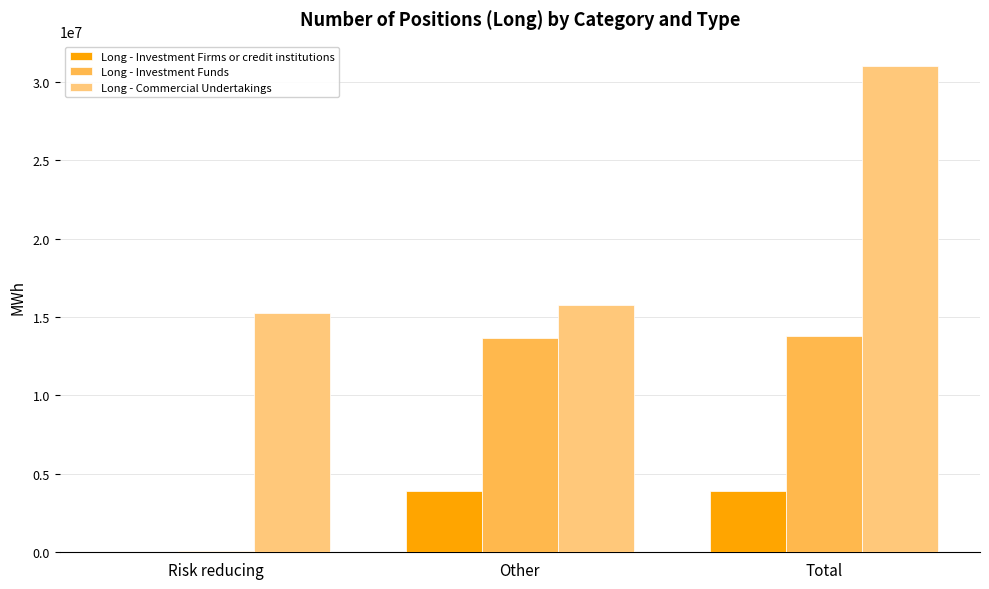

At which label is Long - Investment Funds closest to 6932984?

Other